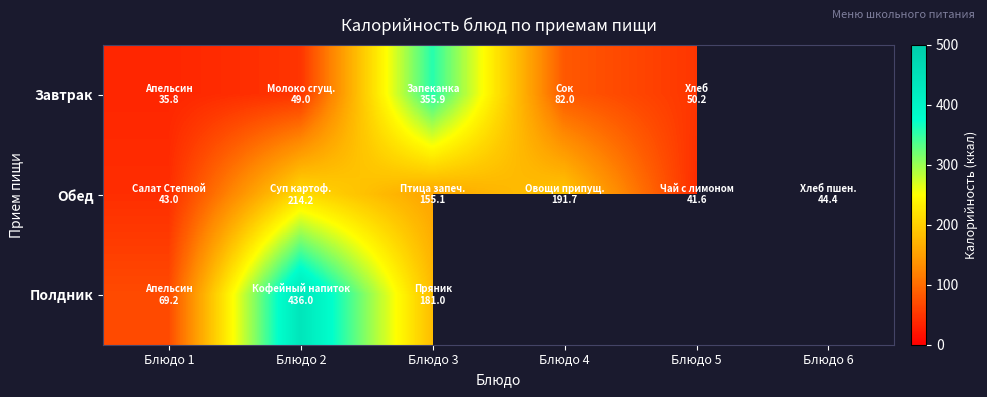

Is the value of Завтрак at Блюдо 2 greater than the value of Обед at Блюдо 6?

Yes